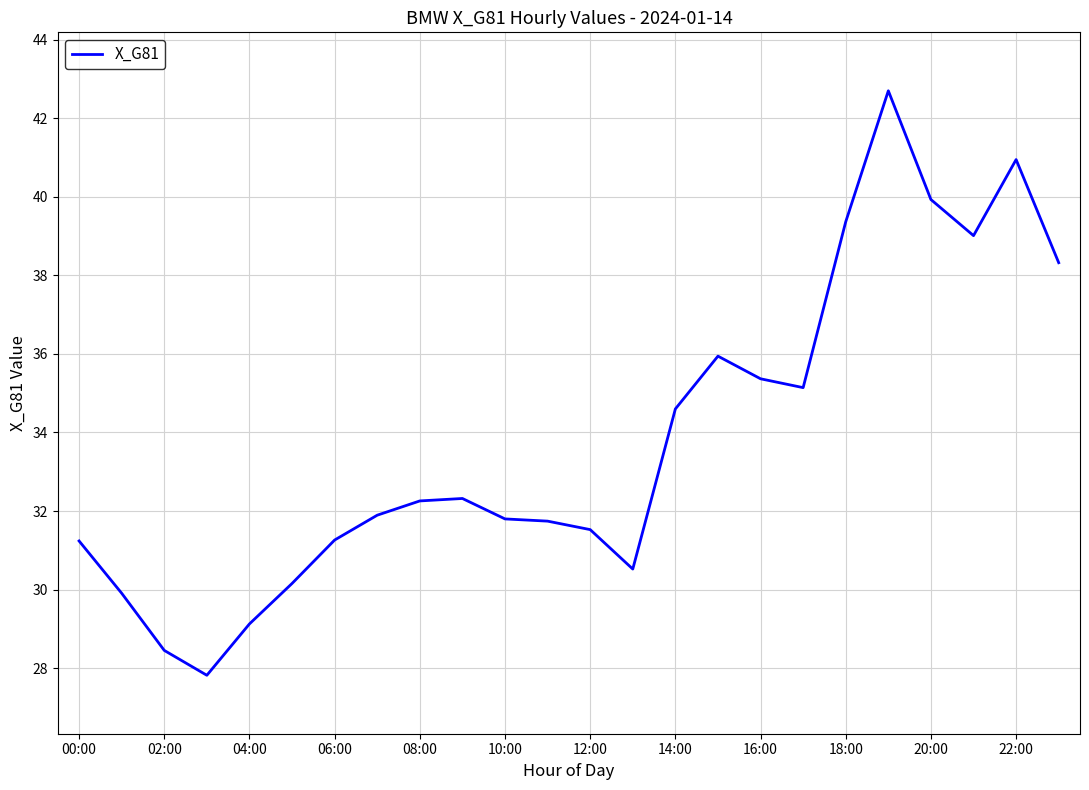

What is the minimum value shown in the chart?

27.8